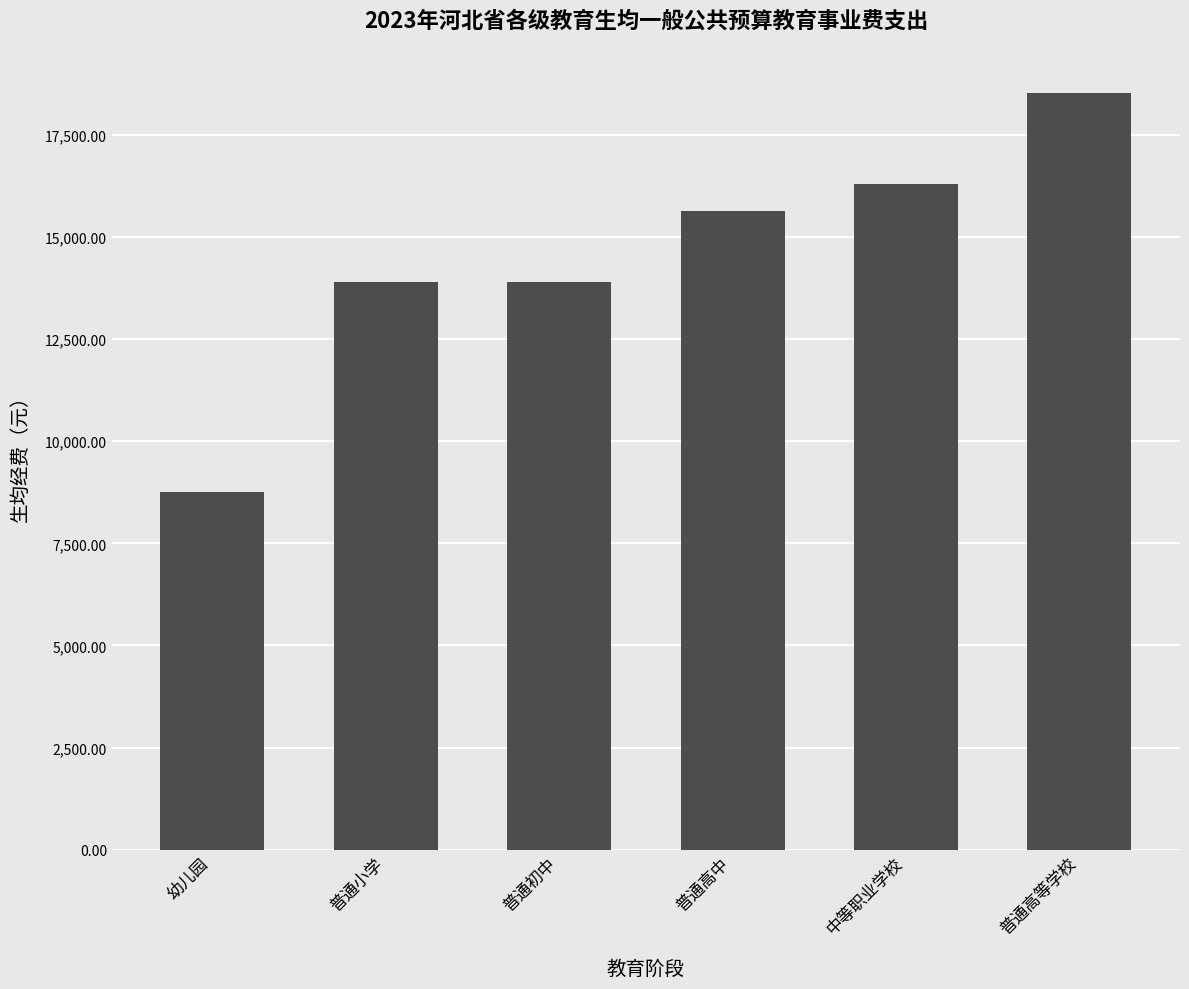

Reading right to left, list all the values displayed in this chart.

普通高等学校=18532.0	中等职业学校=16284.8	普通高中=15642.0	普通初中=13908.6	普通小学=13908.6	幼儿园=8749.4